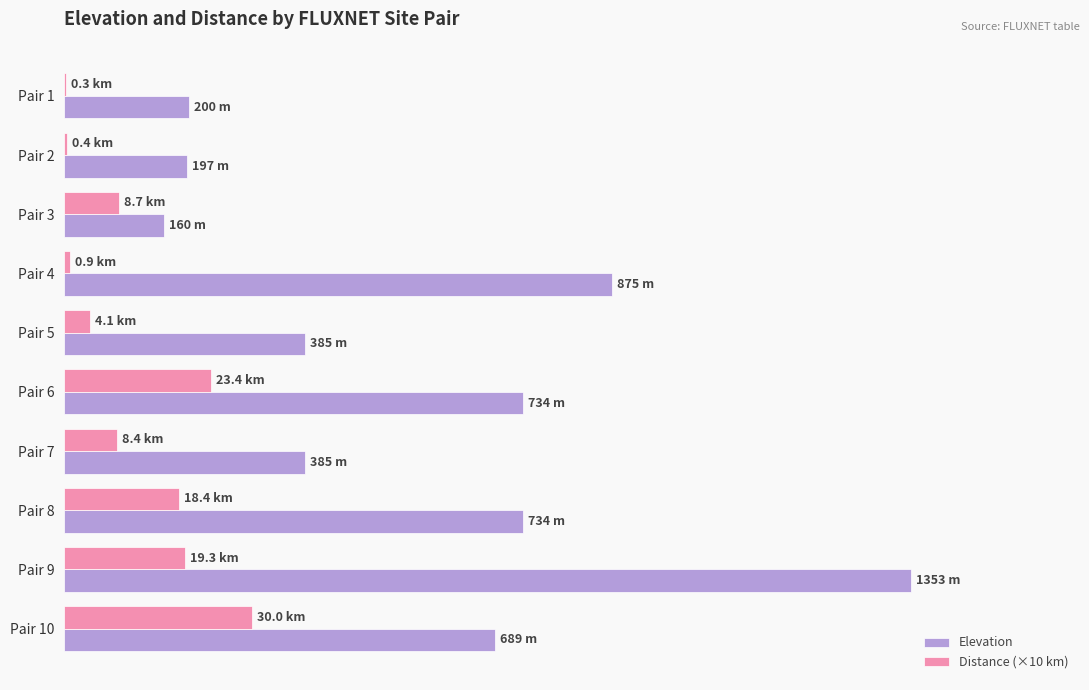

What are all the series names shown in the legend?

Elevation, Distance (×10 km)